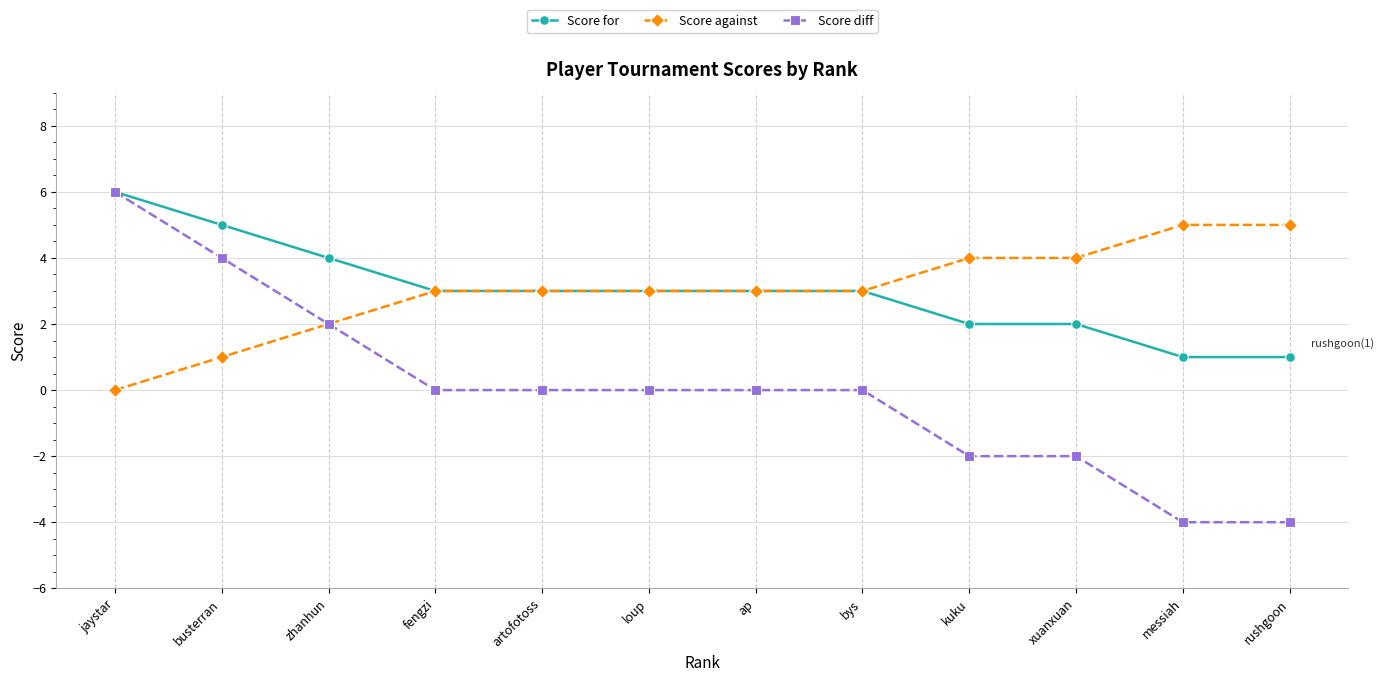

What is the difference between the maximum and minimum values in the Score diff series?

10